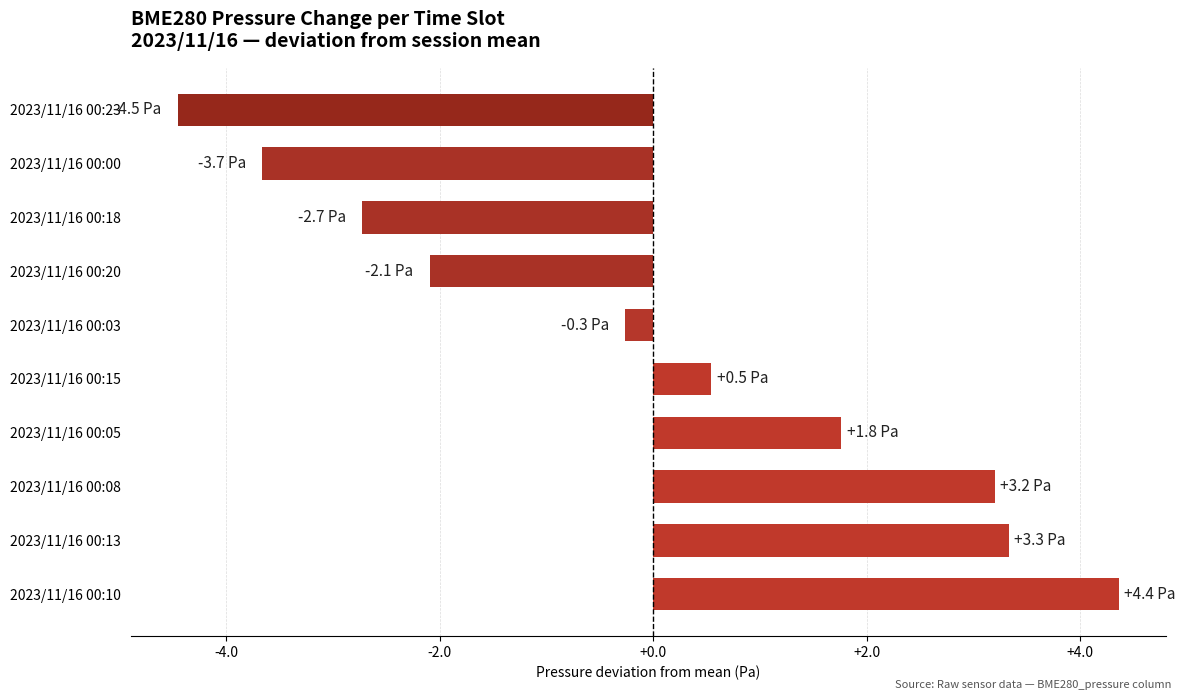

True or false: the data shows 1.0 at 2023/11/16 00:15.

False